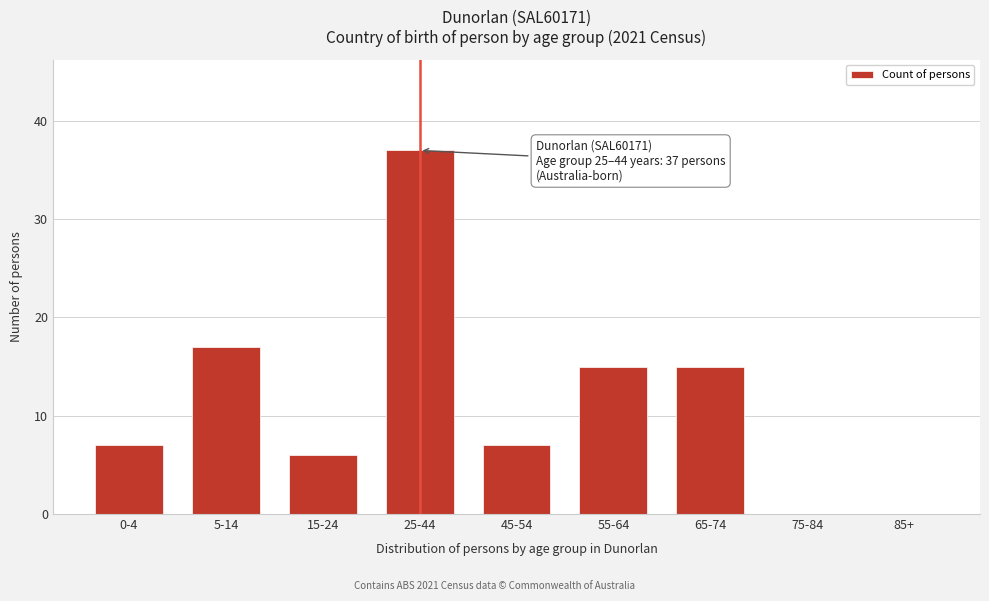

Reading right to left, list all the values displayed in this chart.

85+=0	75-84=0	65-74=15	55-64=15	45-54=7	25-44=37	15-24=6	5-14=17	0-4=7